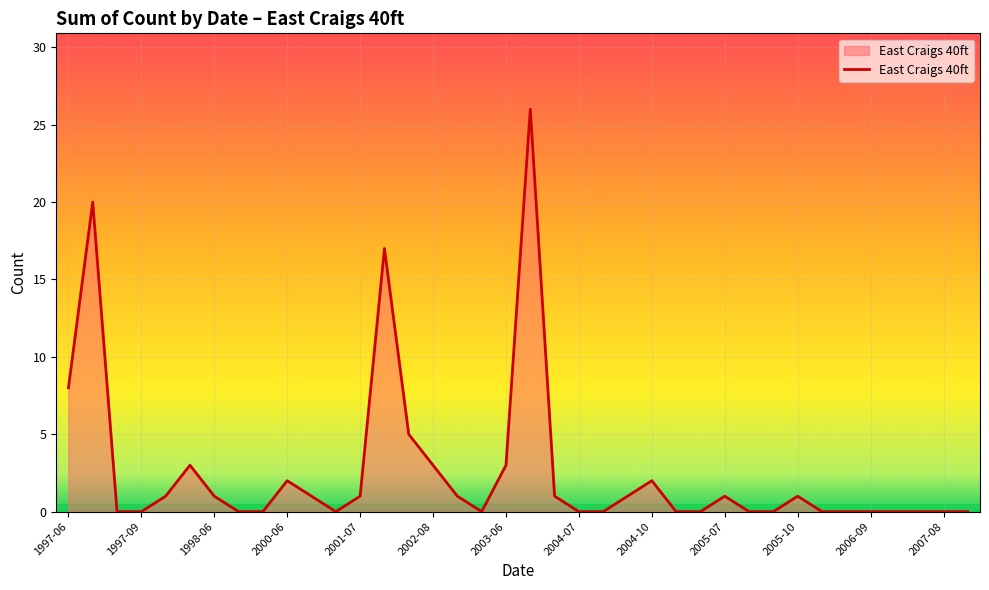

What is the difference between the maximum and minimum values?

26